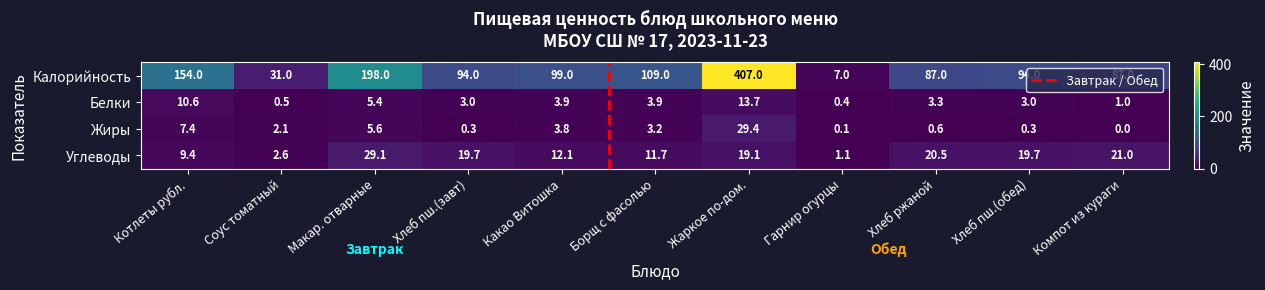

Where is Белки nearest to the value 7?

Макар. отварные